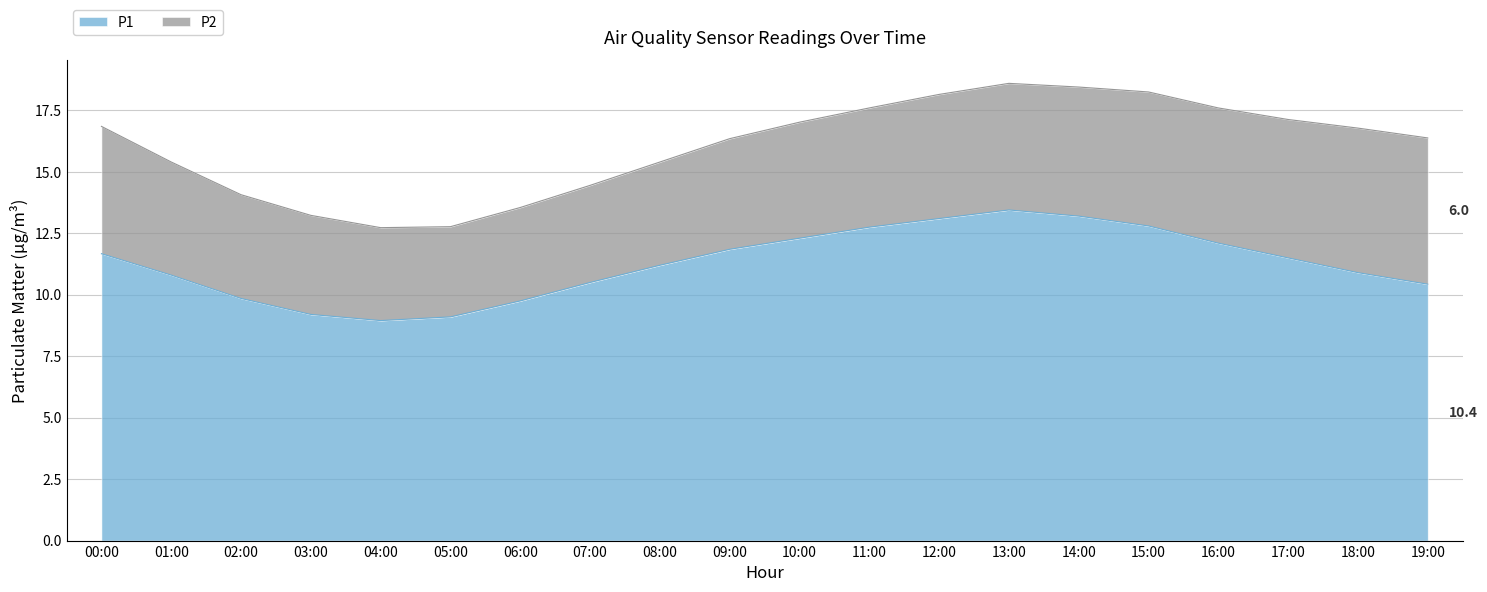

How many interior local peaks (higher than both neighbors) does the data have?

1